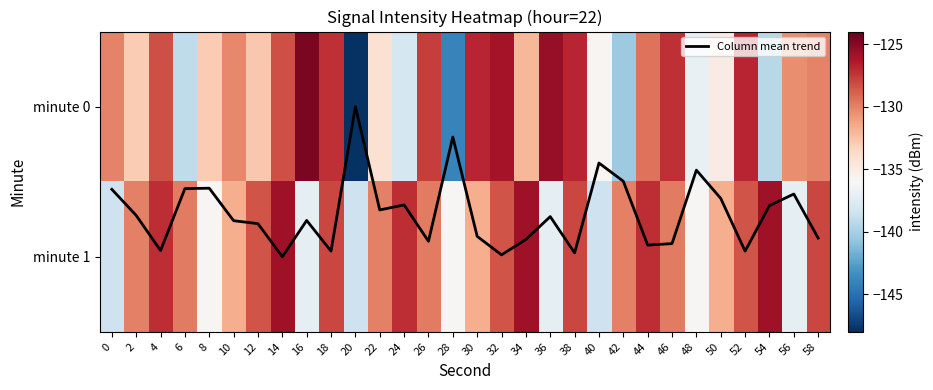

At 26, list the series in order from largest to smallest.

Column mean trend, minute 0, minute 1